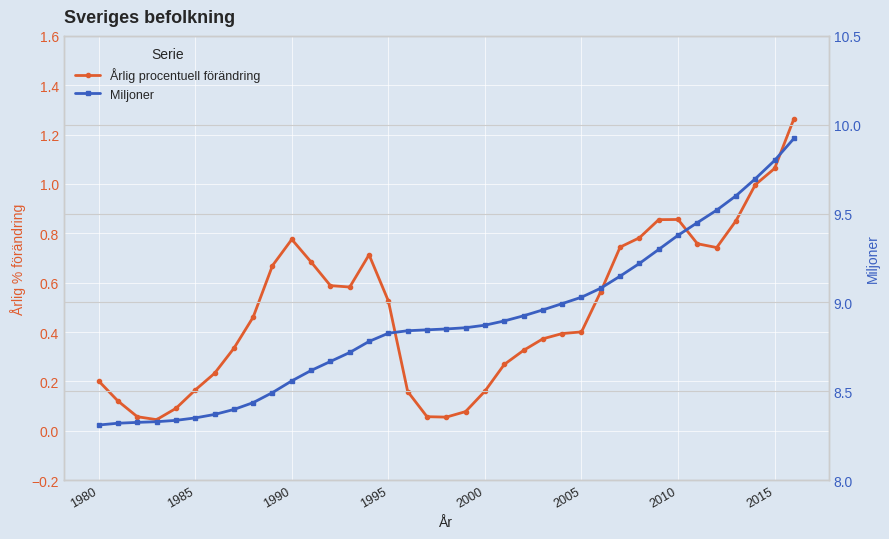

The value of Årlig procentuell förändring at 1990 is 0.1. True or false?

False